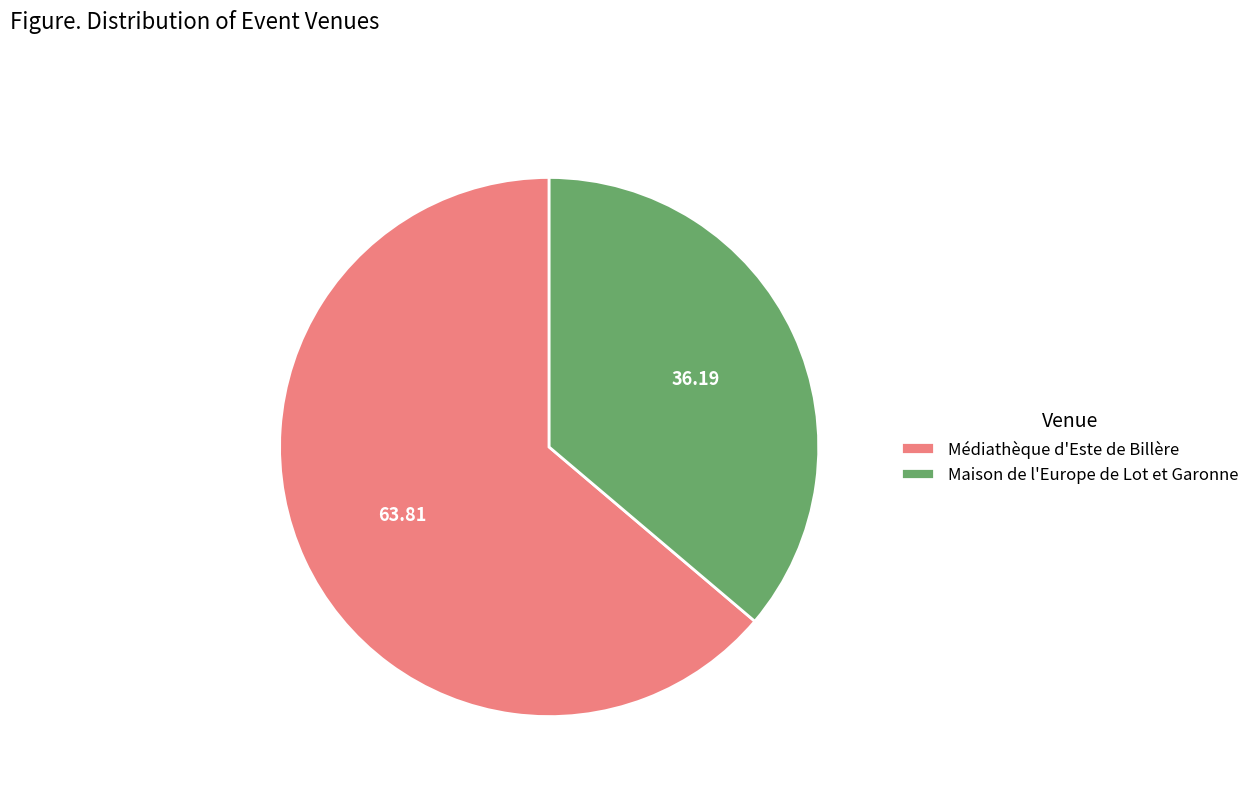

Does Maison de l'Europe de Lot et Garonne represent more than half of the total?

No